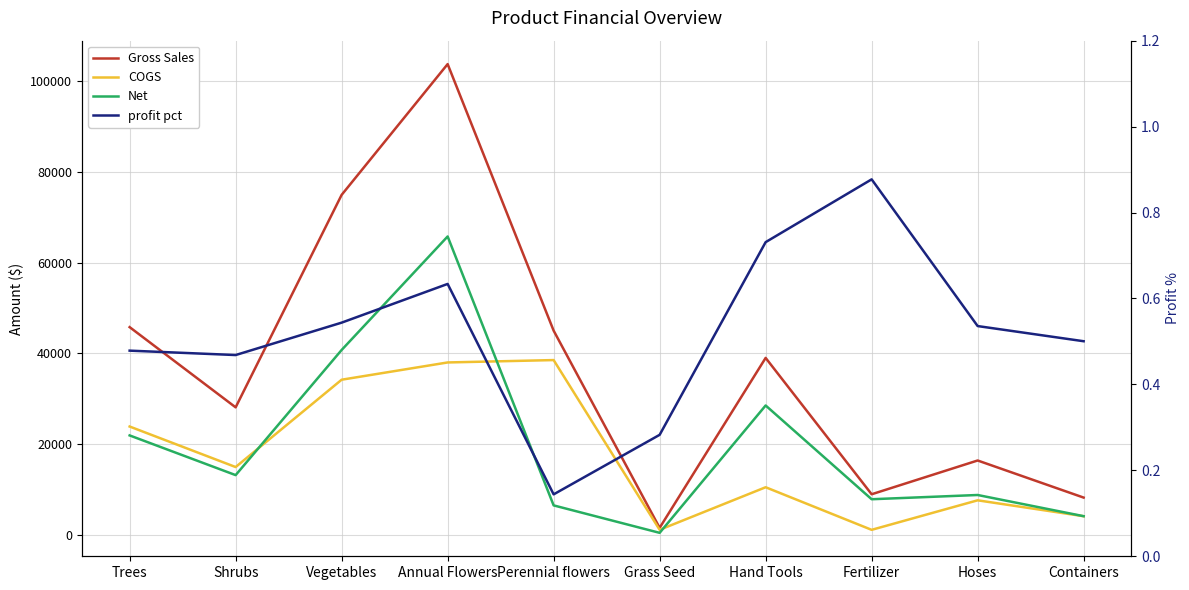

True or false: Gross Sales and profit pct intersect in this chart.

False